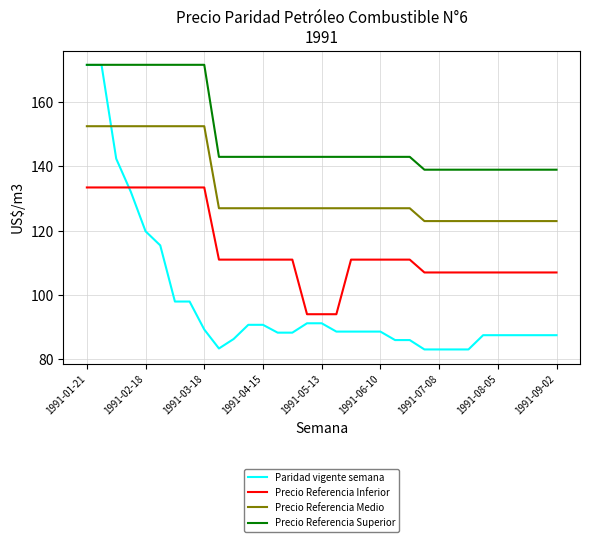

What are all the series names shown in the legend?

Paridad vigente semana, Precio Referencia Inferior, Precio Referencia Medio, Precio Referencia Superior